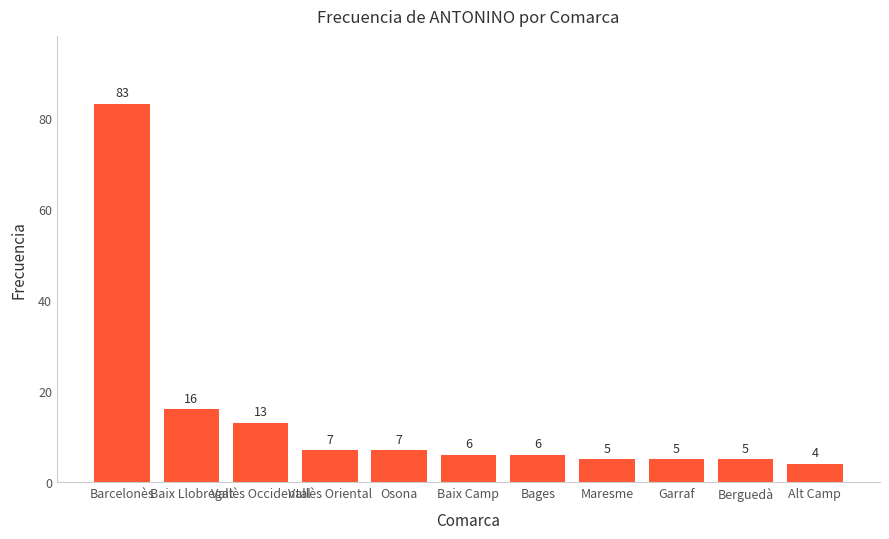

What is the sum of the values at Baix Llobregat and Bages?

22